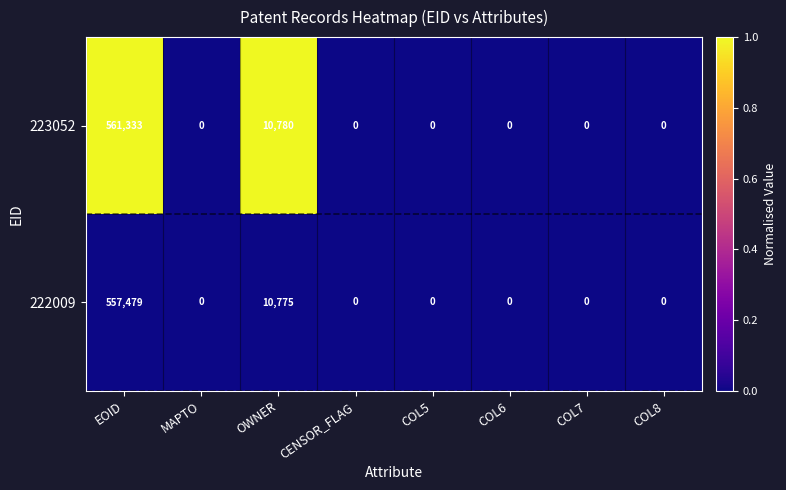

Reading left to right, transcribe all the data shown in this chart.

223052: 561333	0	10780	0	0	0	0	0
222009: 557479	0	10775	0	0	0	0	0